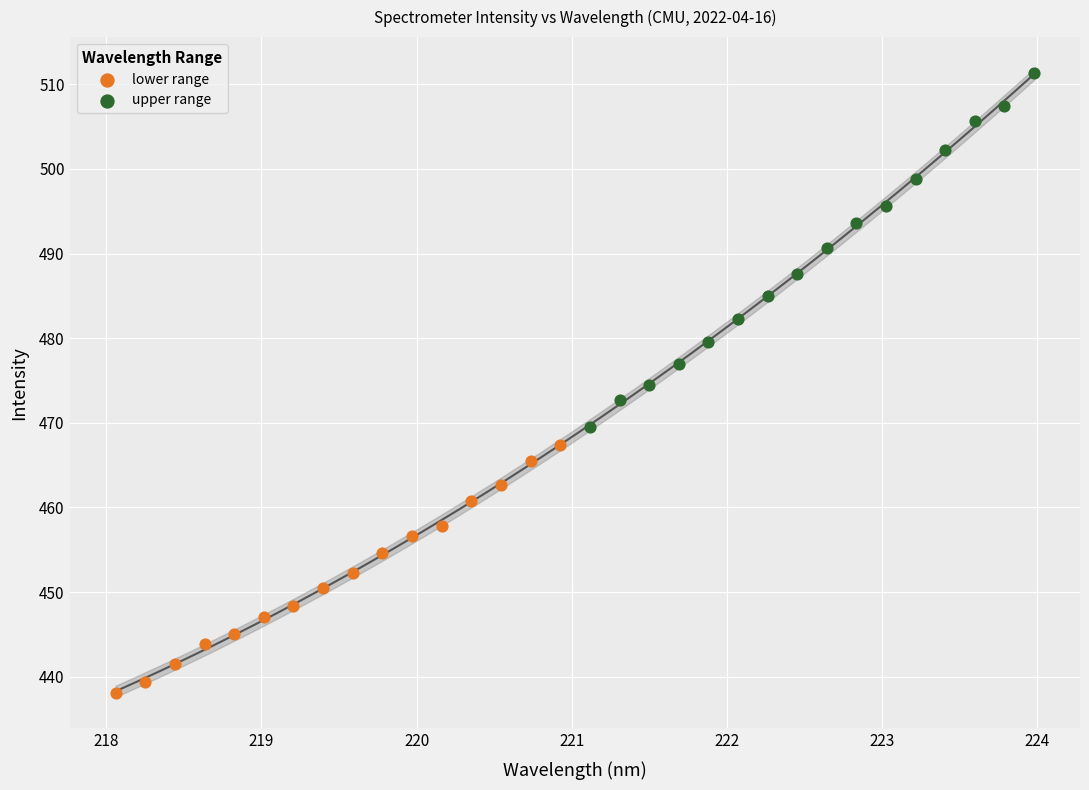

What are all the series names shown in the legend?

lower range, upper range